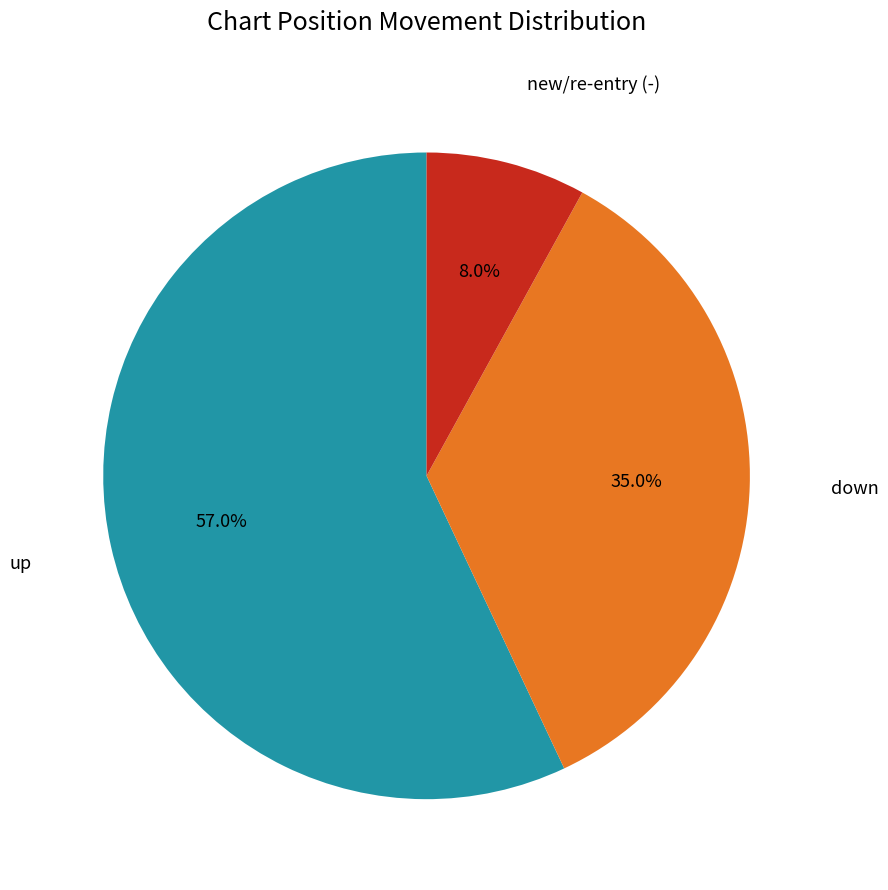

Is there a majority slice in this chart?

Yes